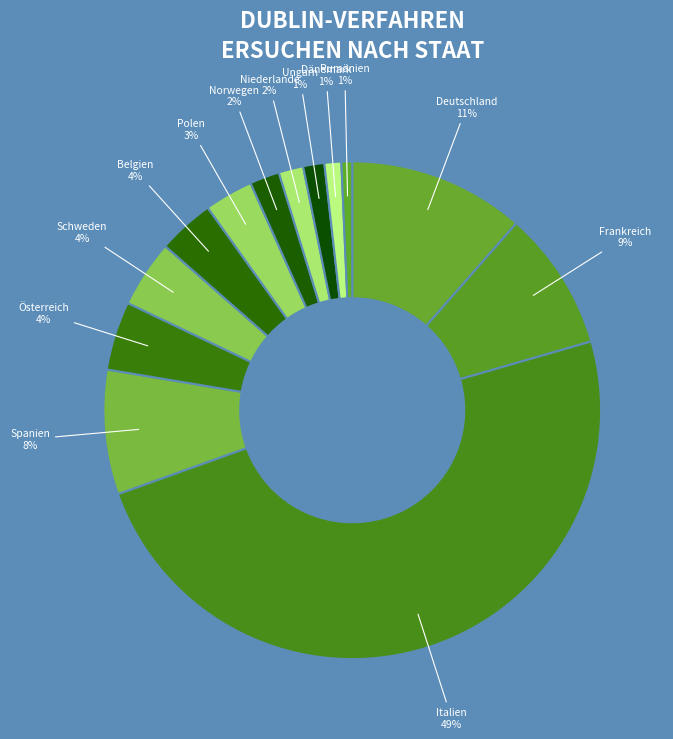

What is the largest slice in the pie chart?

Italien